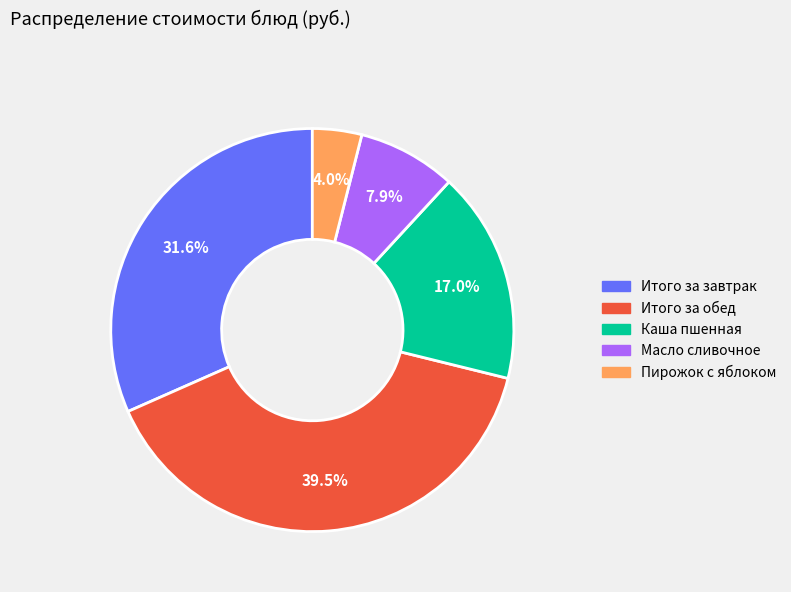

Does Итого за обед represent more than half of the total?

No